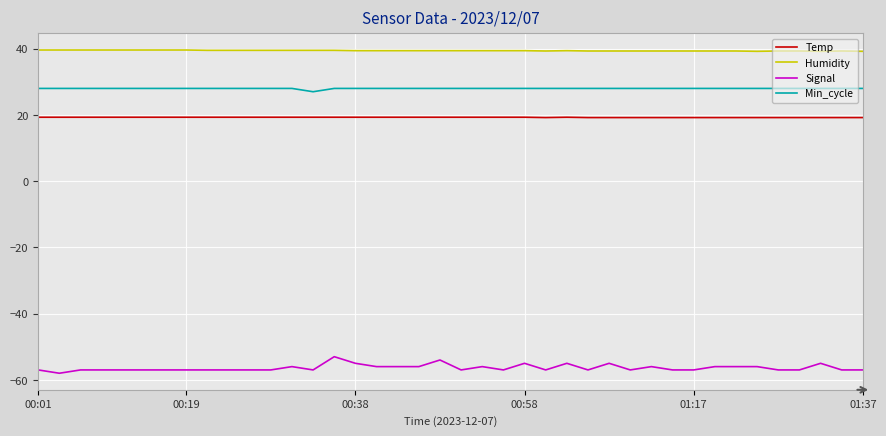

True or false: Humidity and Signal intersect in this chart.

False